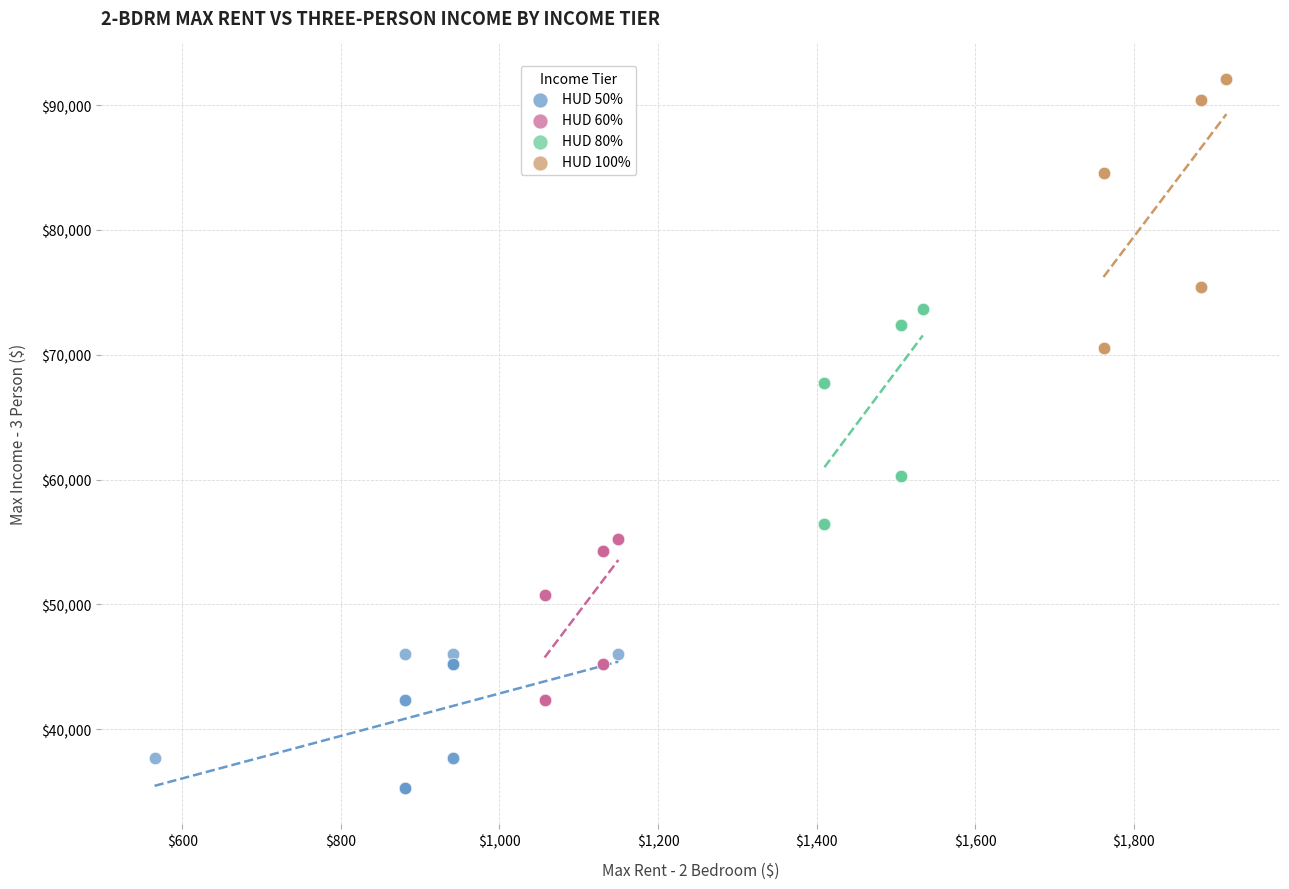

Which series contains the highest Y value?

HUD 100%